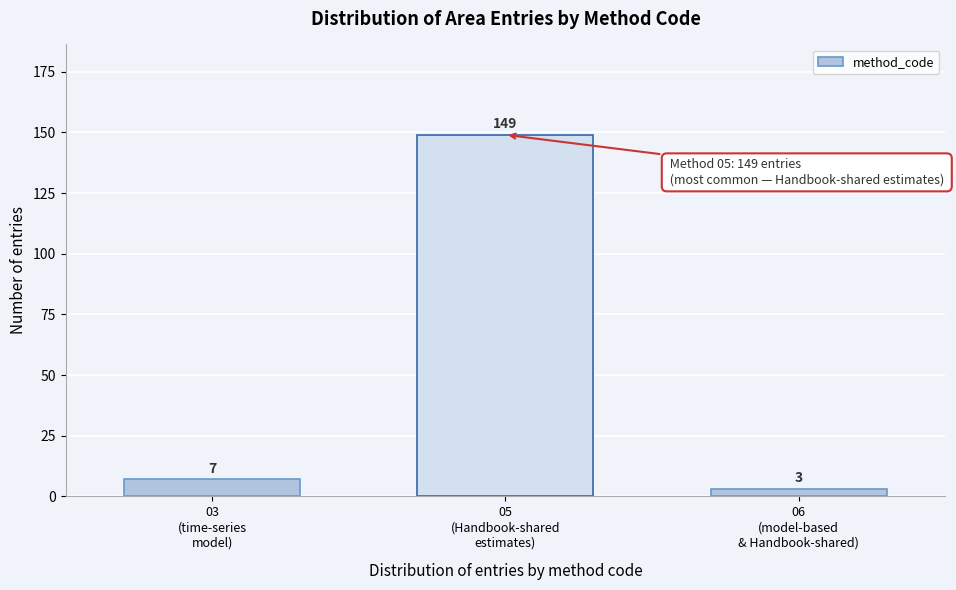

Reading left to right, transcribe all the data shown in this chart.

7	149	3